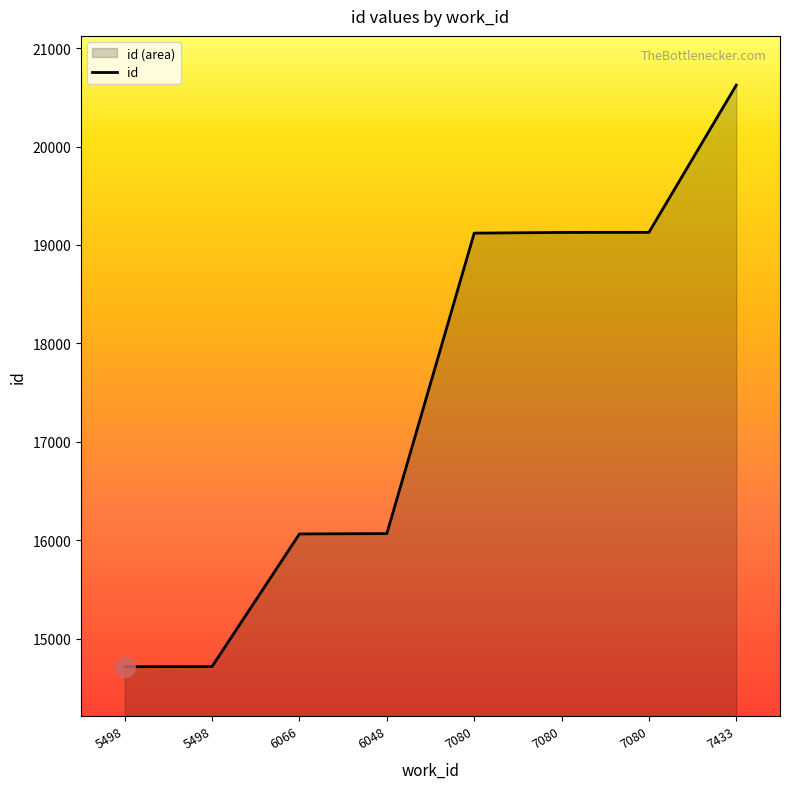

Read the value at 5498.

14715